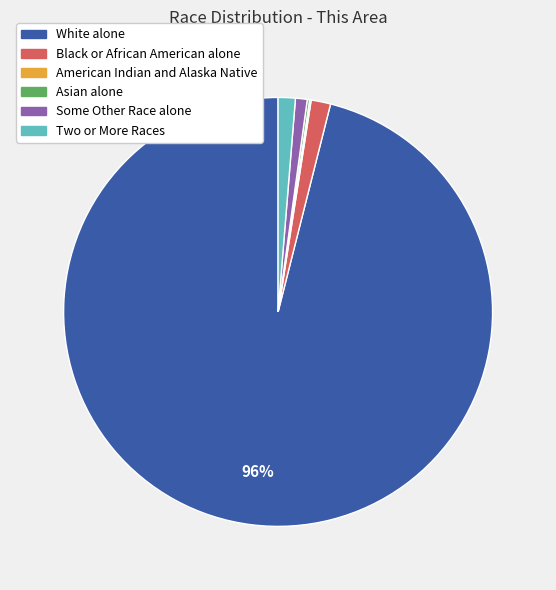

Which category has the biggest portion of the pie?

White alone